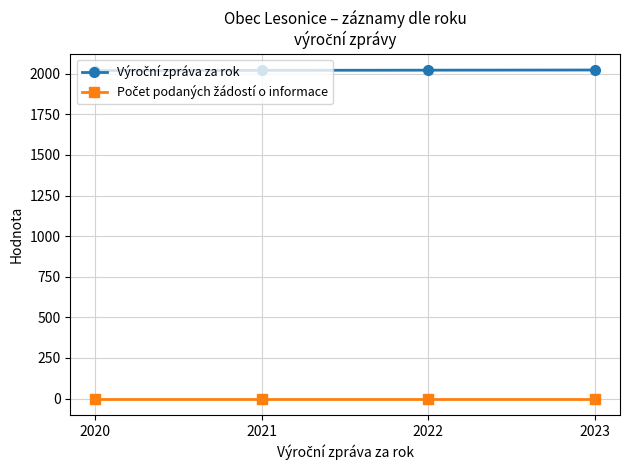

How many series are shown in this chart?

2